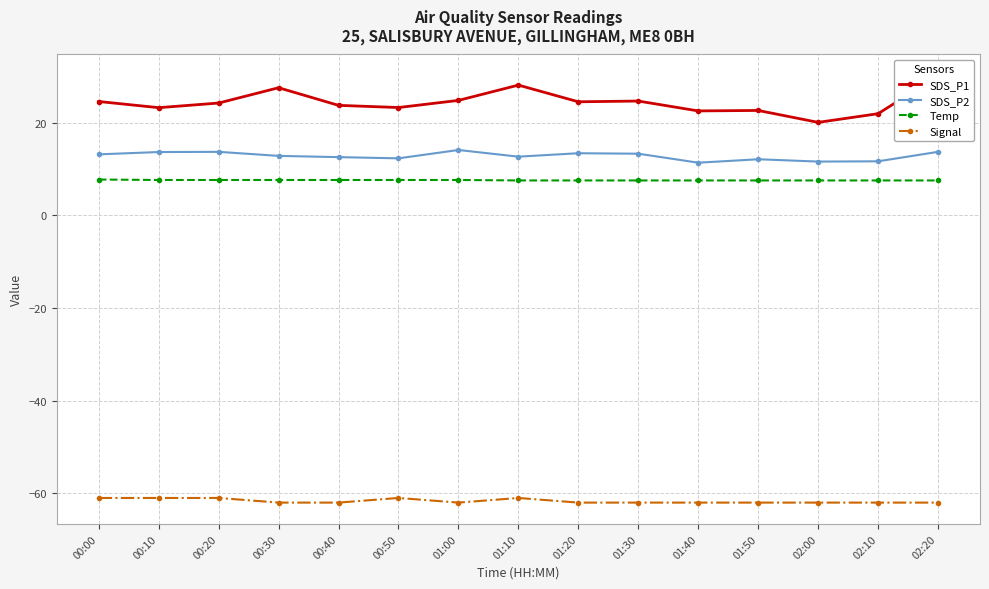

Which series has the widest spread of values?

SDS_P1